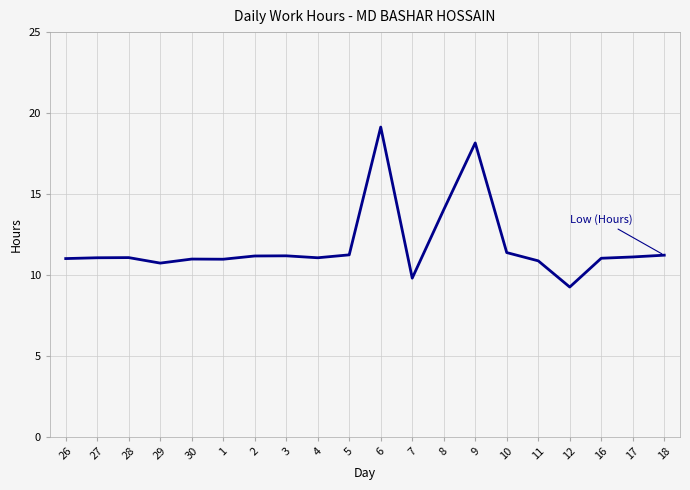

What is the ratio of the value at 10 to the value at 8?

0.8